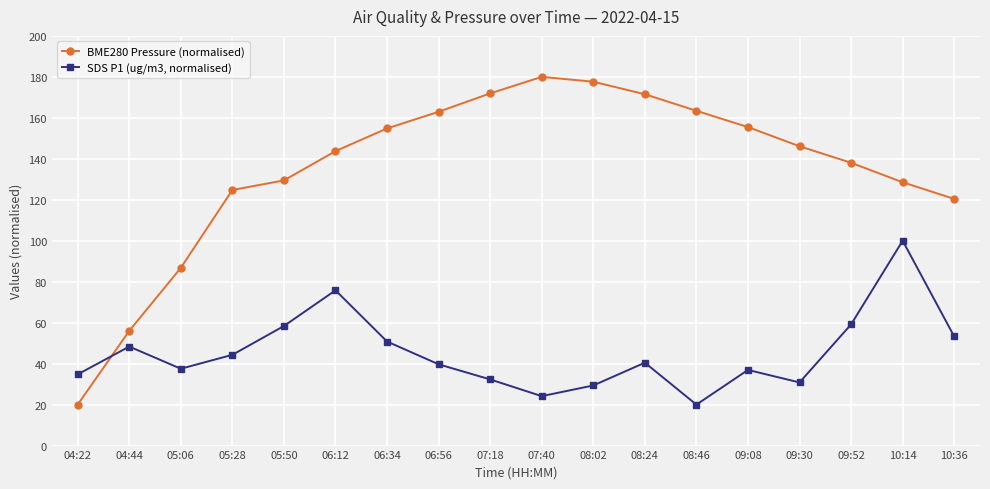

At which label does BME280 Pressure (normalised) first exceed 146?

06:34